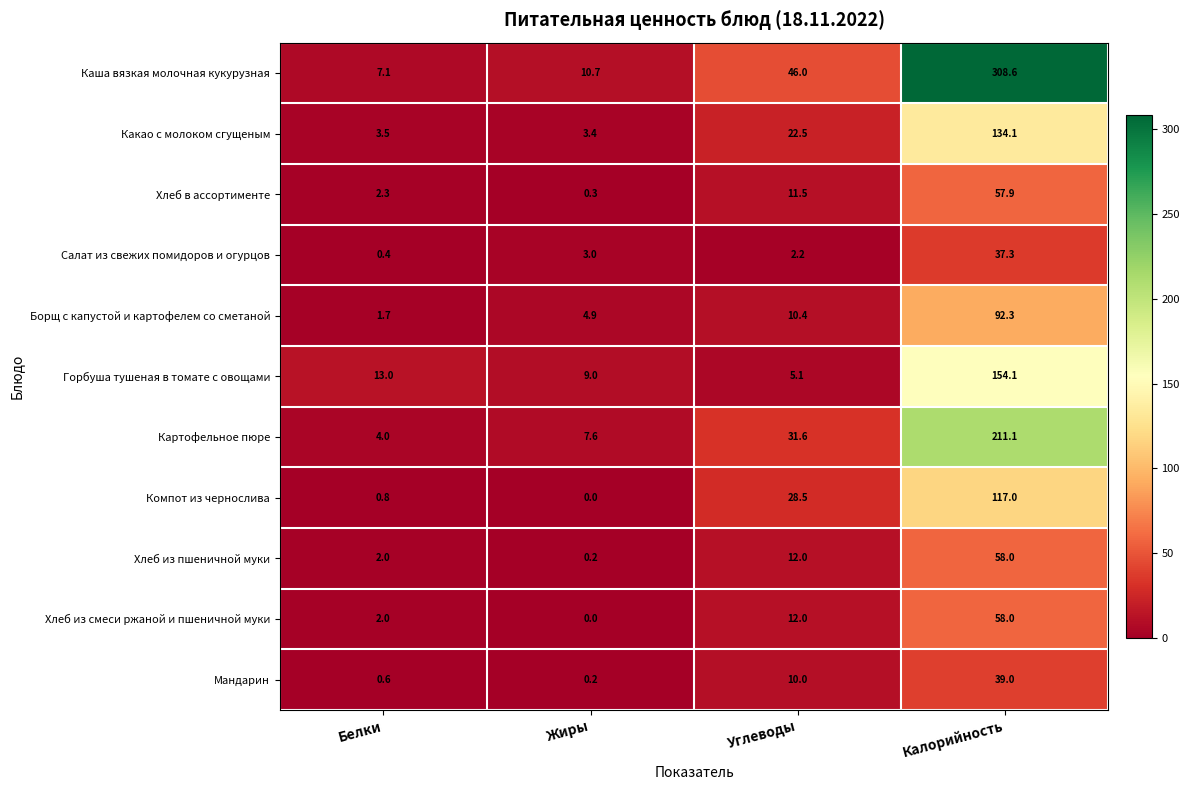

At how many categories does at least one series exceed 150?

1